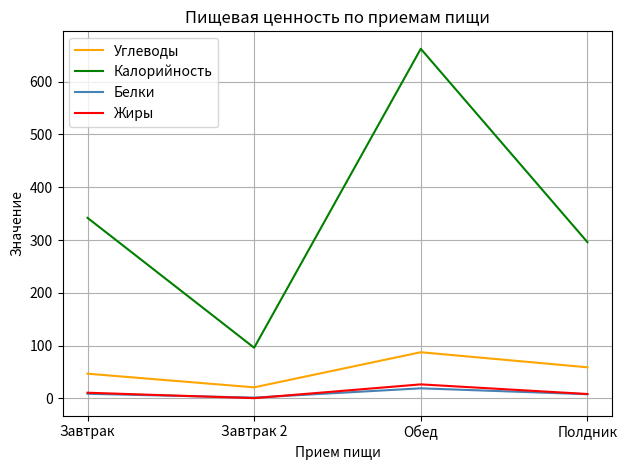

True or false: Жиры and Калорийность cross at least once.

False